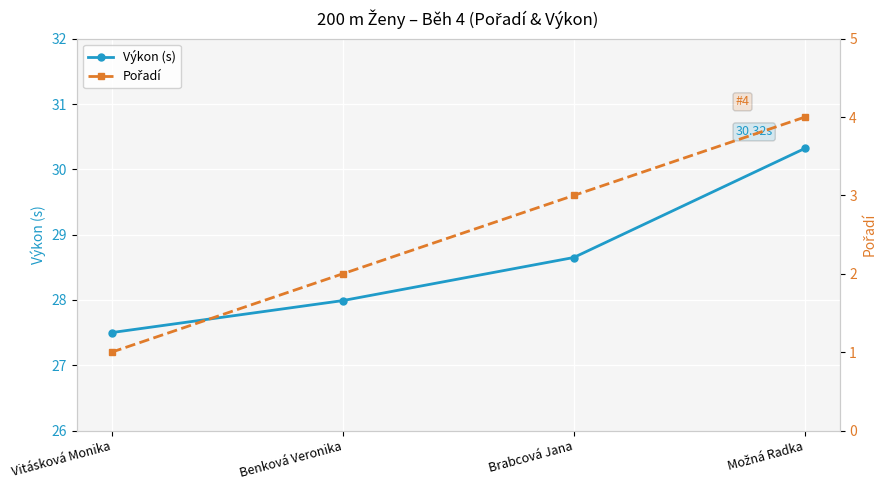

Count the Výkon (s) values in the range 27 to 30.

3